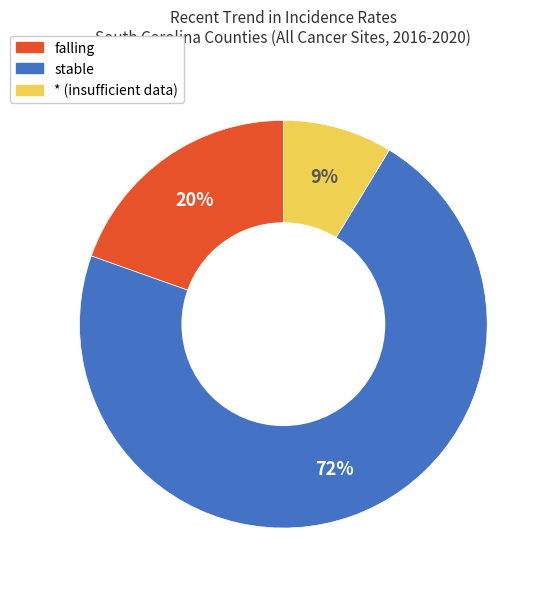

To the nearest percent, what is the average slice percentage?

33%